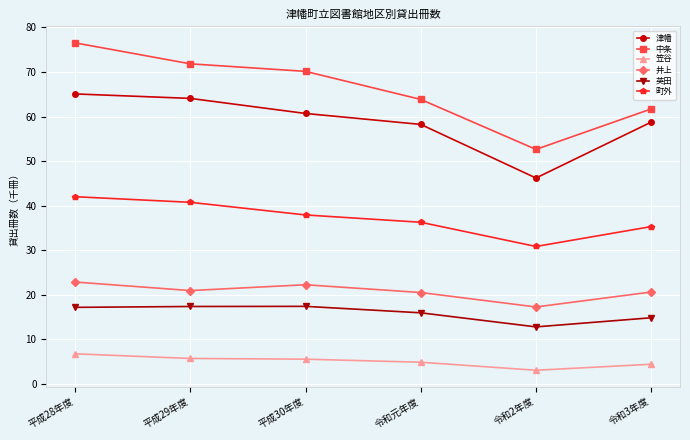

True or false: 津幡 has a value of 46.2 at 令和2年度.

True